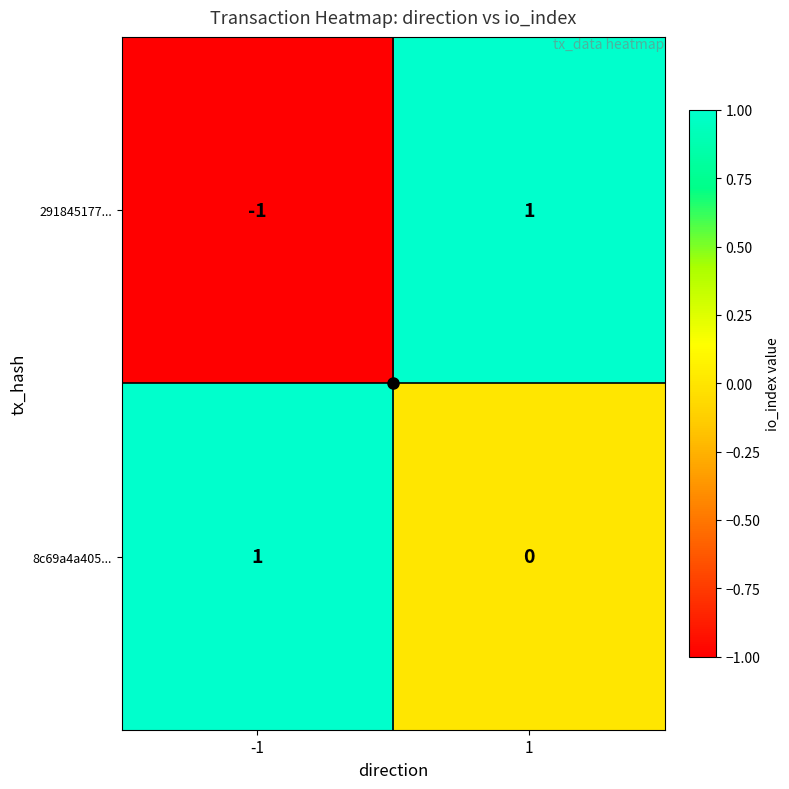

The value of 8c69a4a405... at 1 is 0. True or false?

True